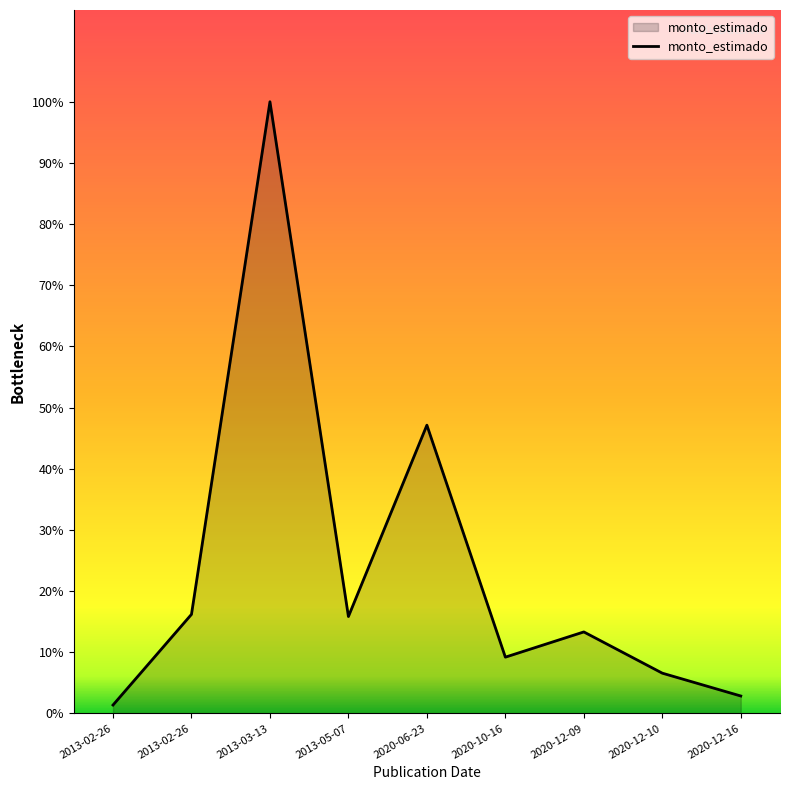

At which category does the data reach its first local peak?

2013-03-13